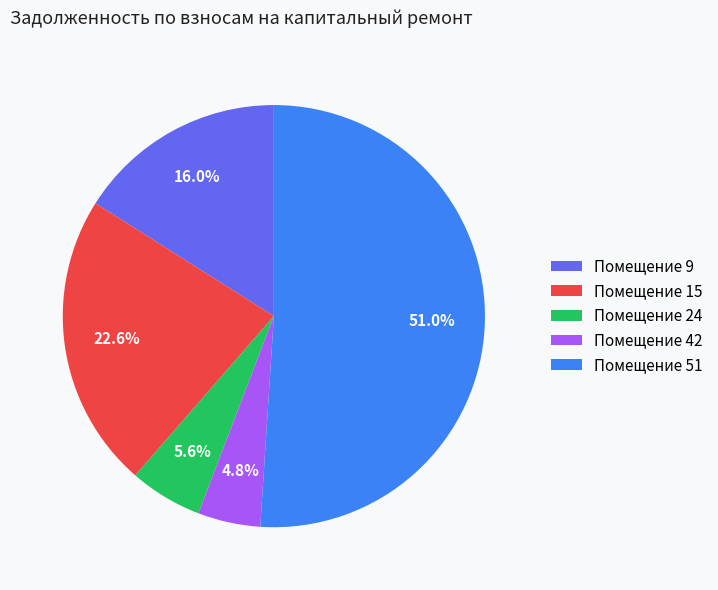

Count the number of slices in the pie.

5